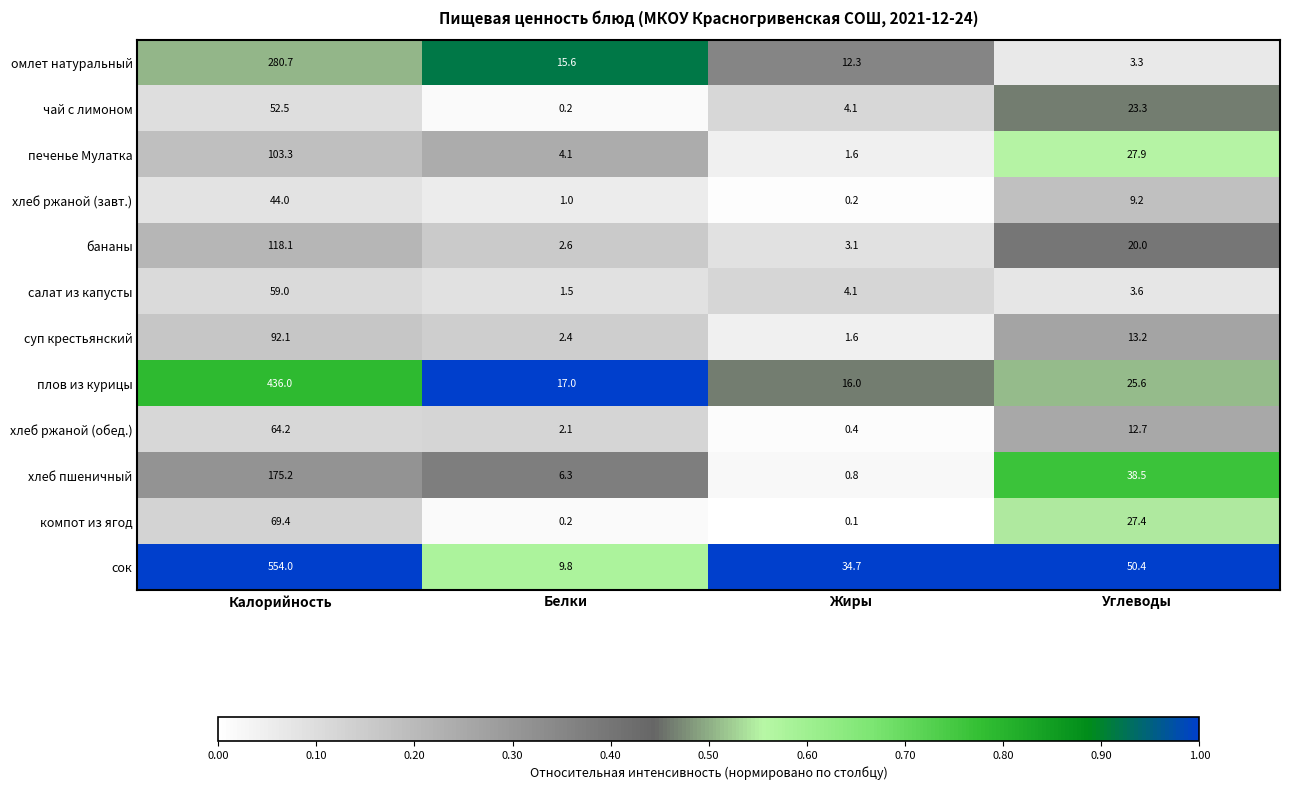

What is the average value of the сок series?

162.2